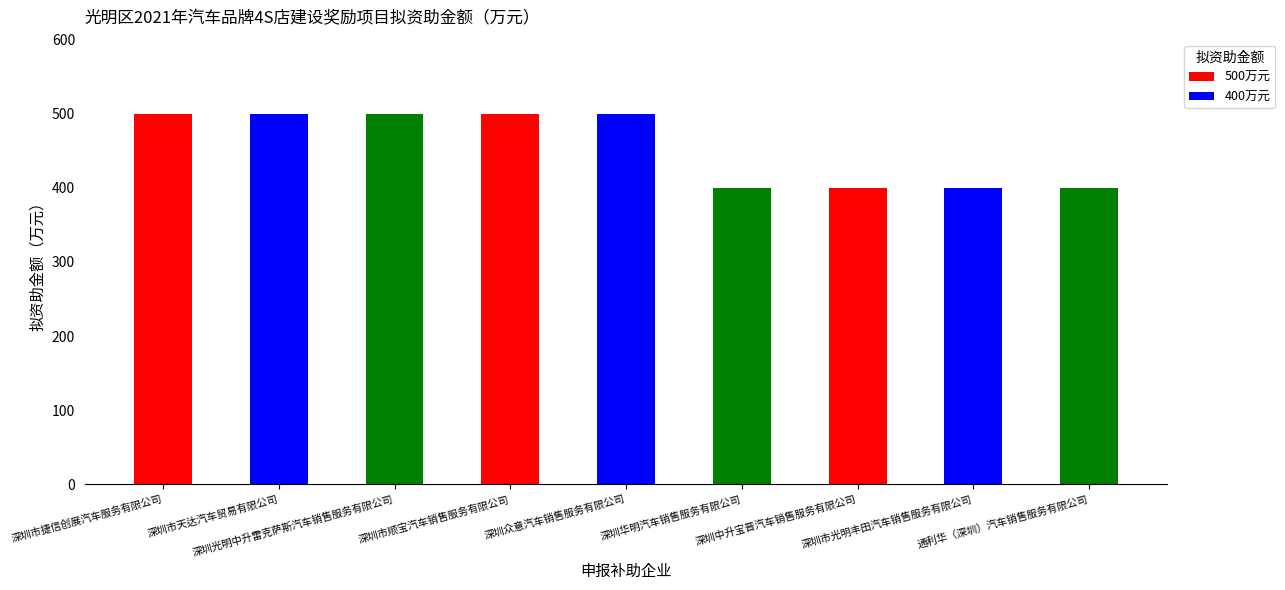

What is the change in value from 深圳市捷信创展汽车服务有限公司 to 深圳中升宝晋汽车销售服务有限公司?

-100